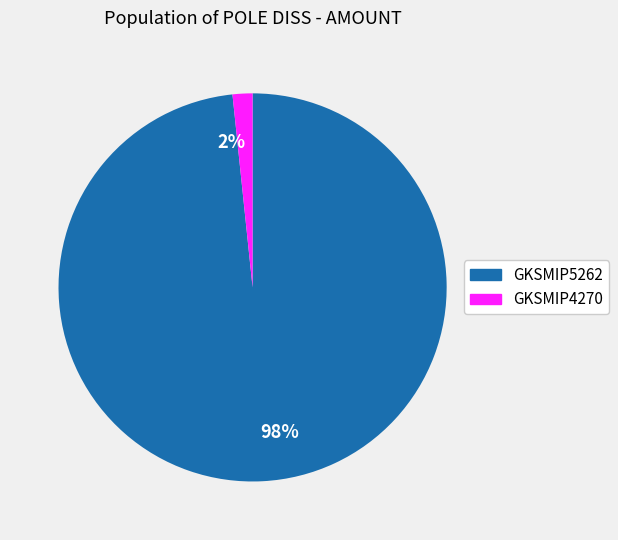

Rank the categories by value from lowest to highest.

2%, 98%